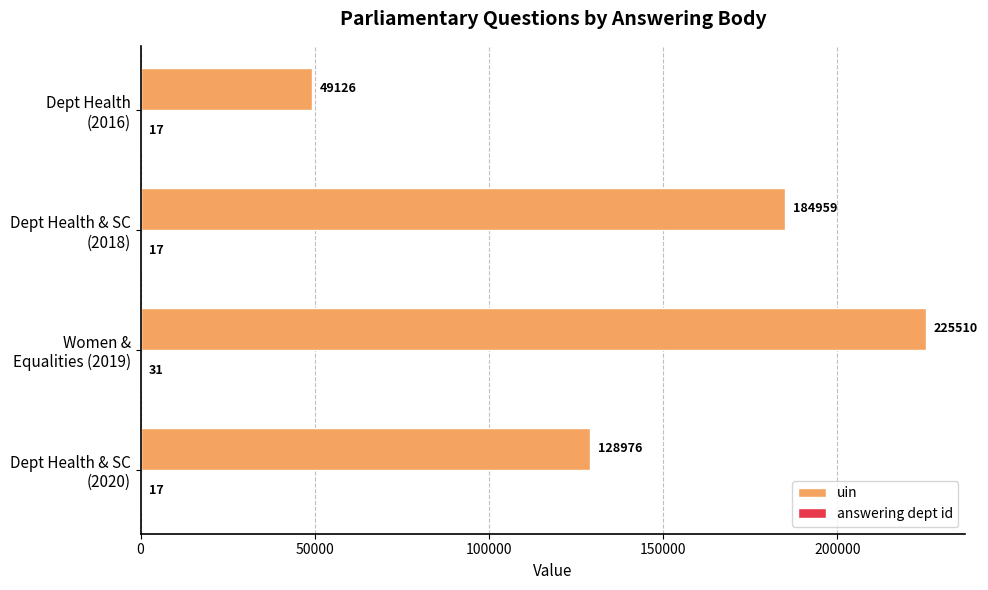

Which series has the largest total across all categories?

uin